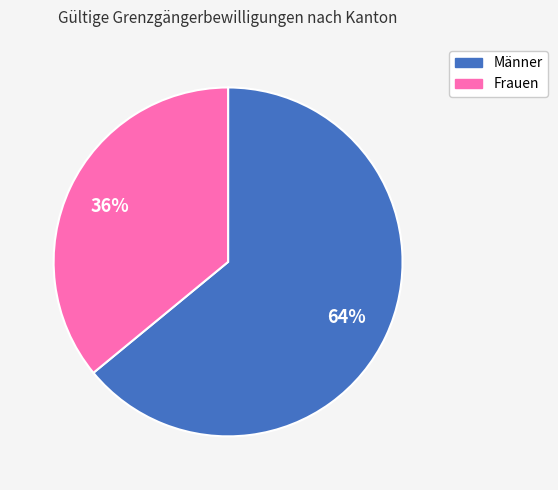

True or false: Männer accounts for 64% of the total.

True